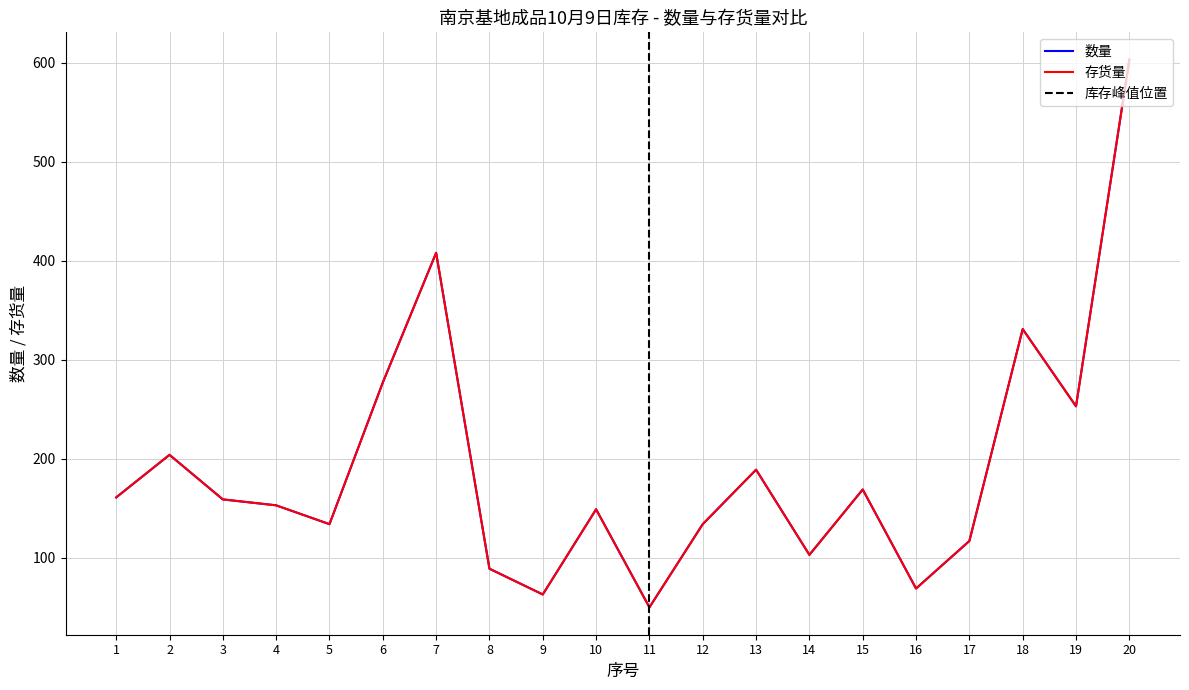

What is the value of the 存货量 point at the 16th from the left?

69